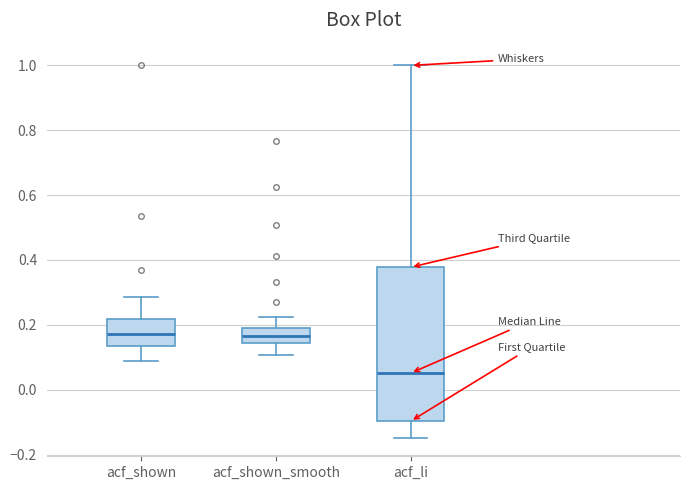

Reading left to right, read every box against the y-axis: the position of its median line, the range the box covers, and the ends of its whiskers. The values are not printed on the chart, so give them approximately, as read against the axis.

acf_shown: median 0.18, box 0.14 to 0.22, whiskers 0.08 to 0.28
acf_shown_smooth: median 0.16, box 0.14 to 0.18, whiskers 0.10 to 0.22
acf_li: median 0.06, box -0.10 to 0.38, whiskers -0.14 to 1.00